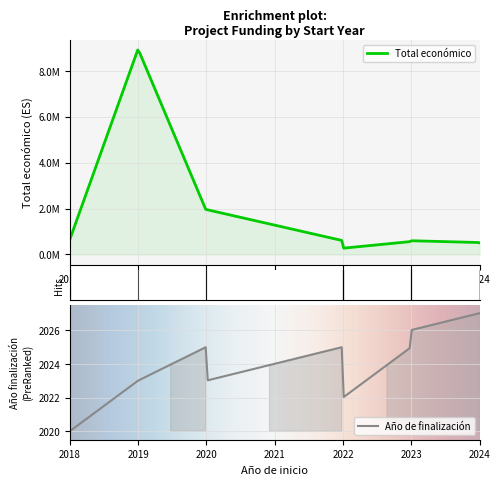

What is the spread (max minus min) of values at 2022?

597729